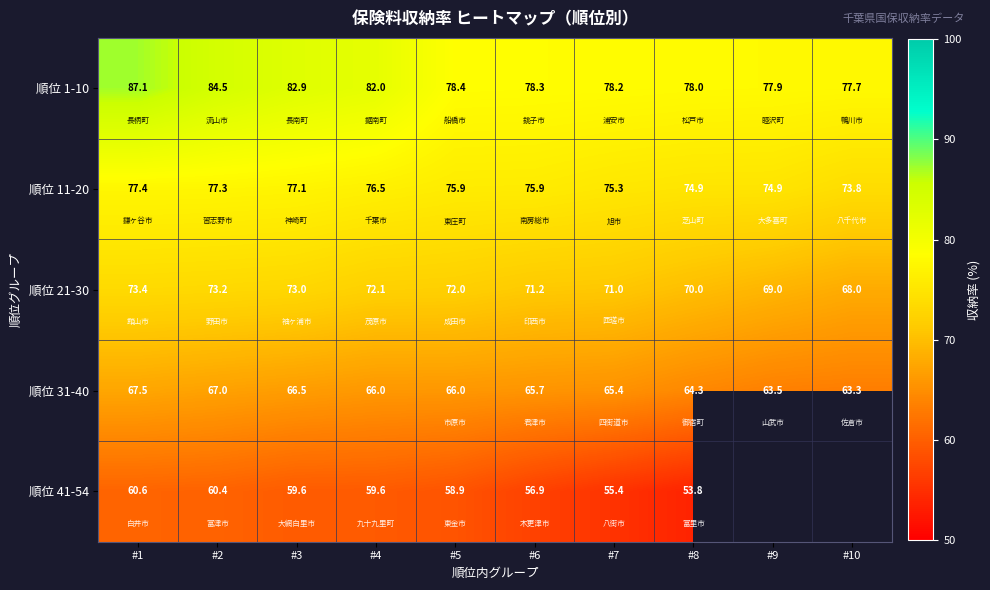

The 順位 11-20 series shows 121.7 at #10. True or false?

False